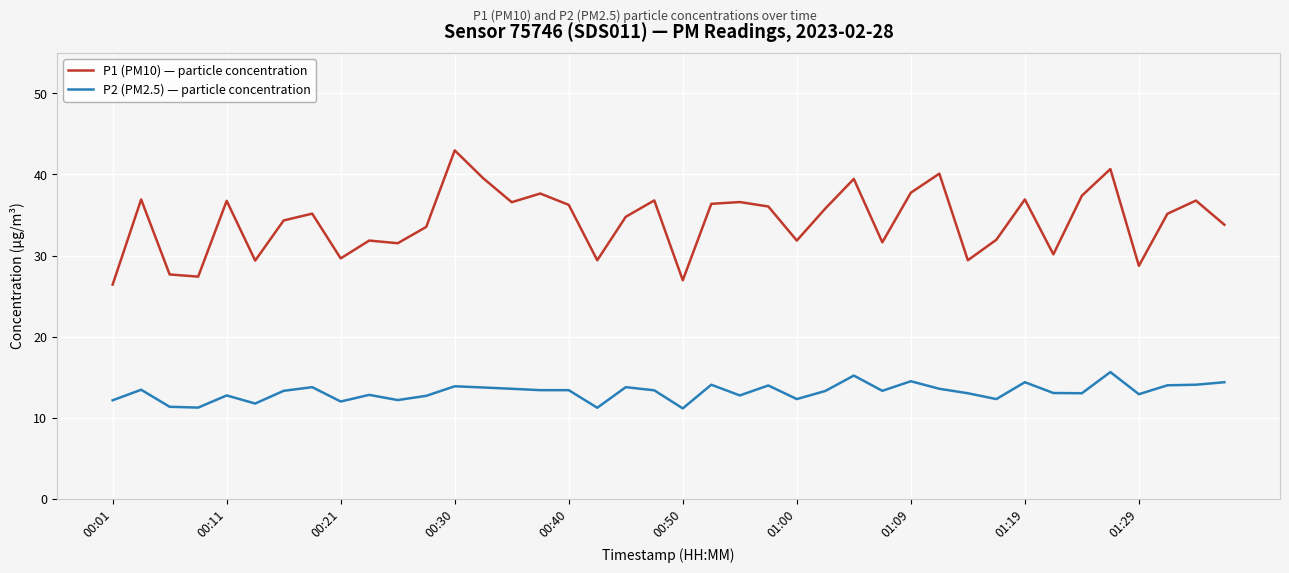

Which series has the largest total across all categories?

P1 (PM10) — particle concentration